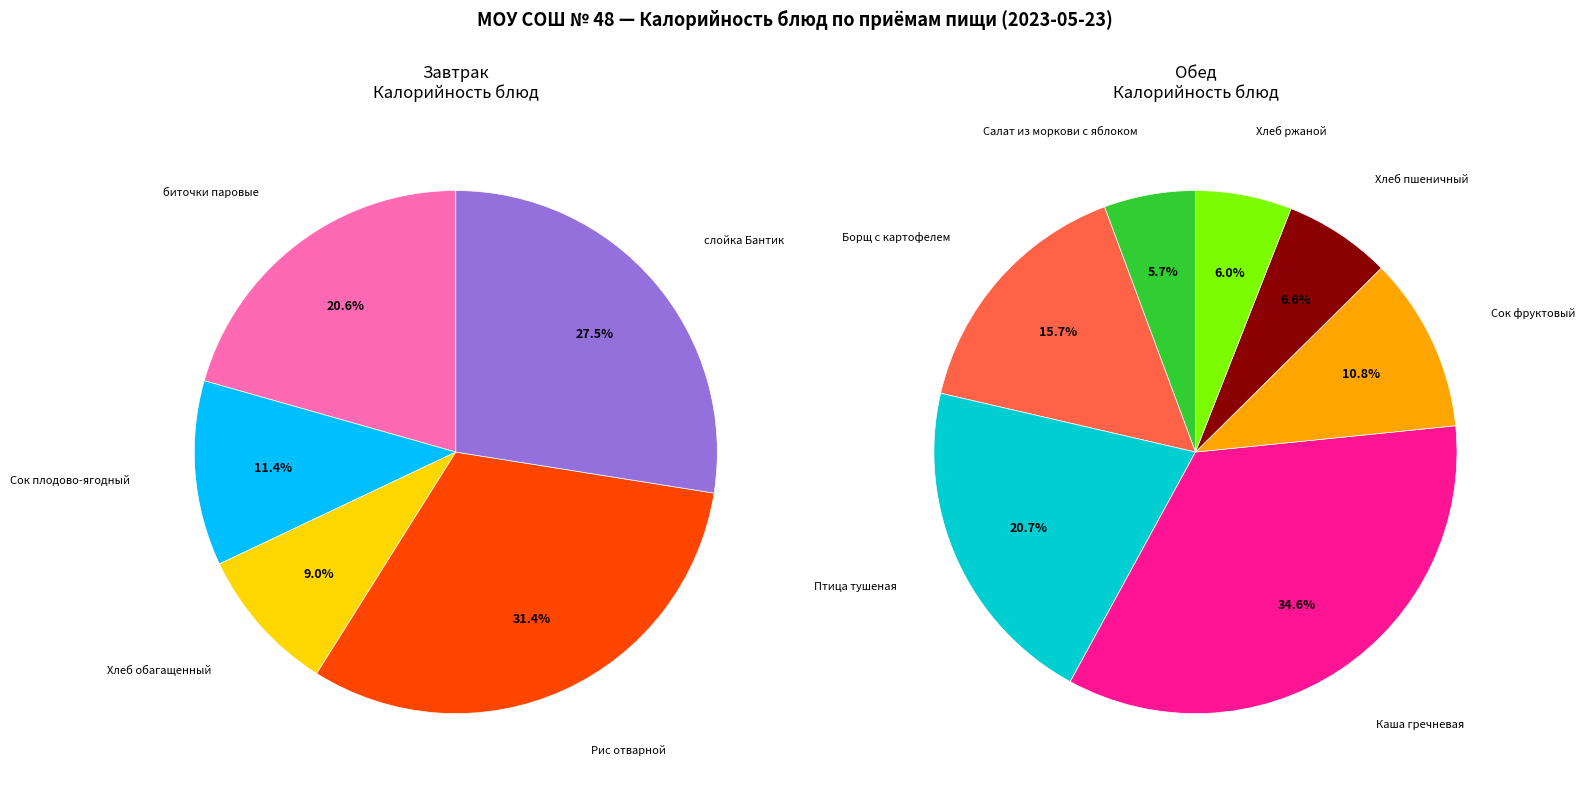

Which slice is the largest?

Каша гречневая